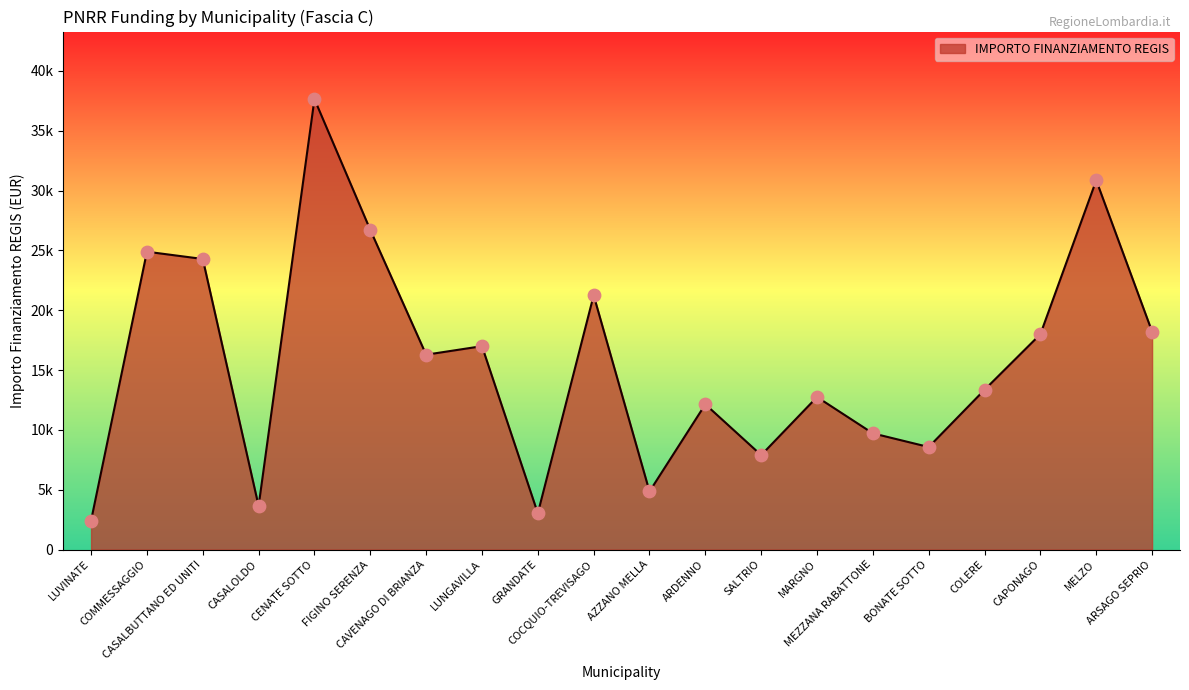

Approximately how many times larger is the value at COLERE compared to MEZZANA RABATTONE?

1.4